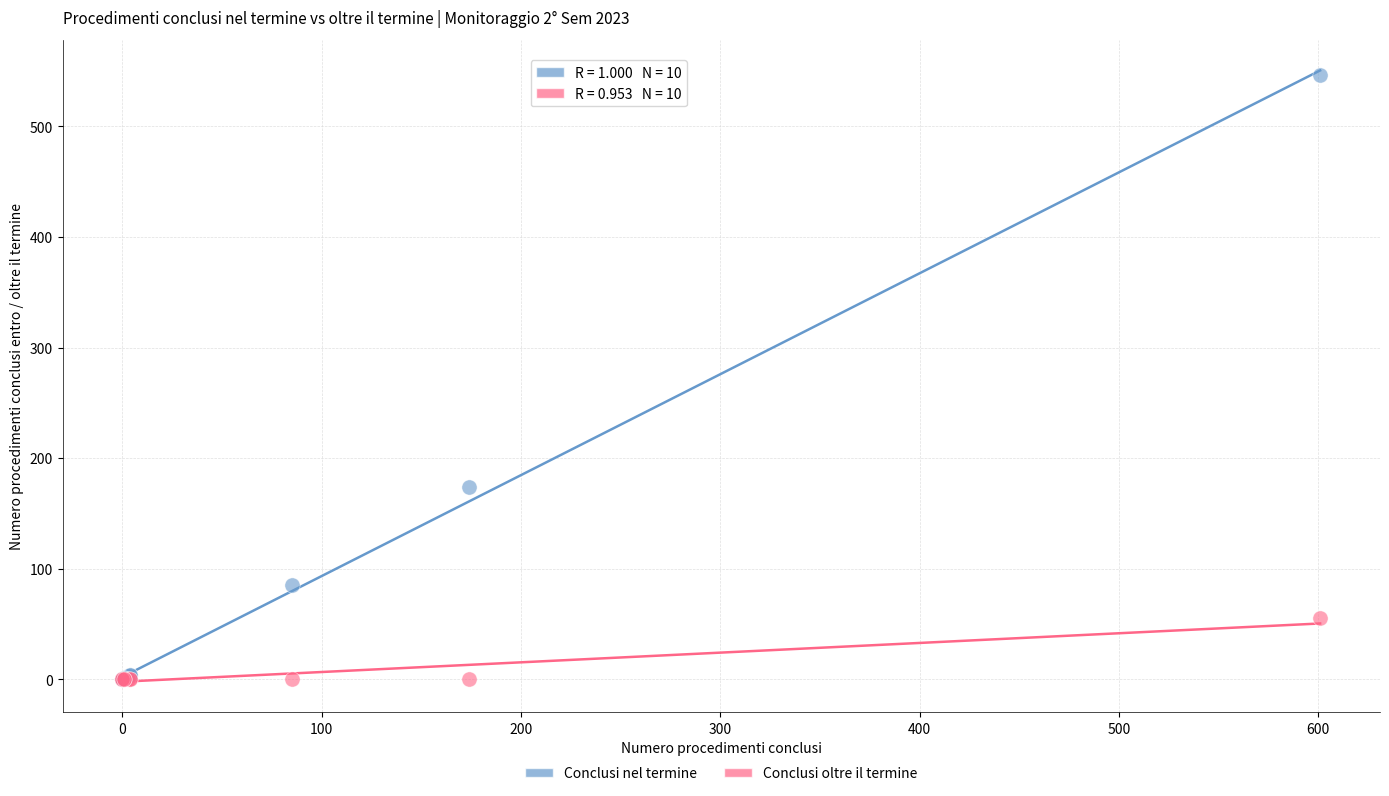

What are all the series names shown in the legend?

Conclusi nel termine, Conclusi oltre il termine